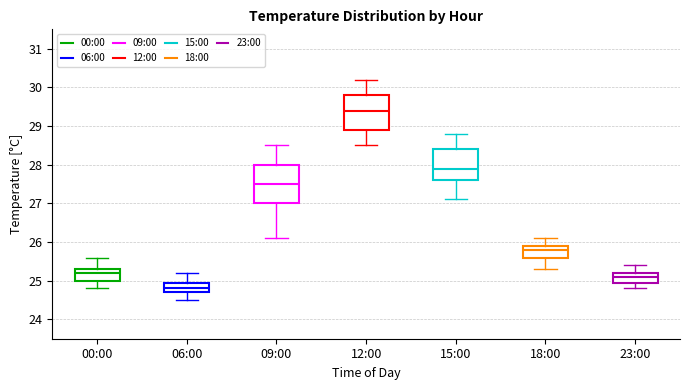

Reading left to right, transcribe this box plot: for each box, give where its median line is, the range the box spans, and where its two whiskers end, as read against the y-axis. The values are not printed on the chart, so give them approximately, as read against the axis.

00:00: median 25.2, box 25.0 to 25.3, whiskers 24.8 to 25.6
06:00: median 24.8, box 24.7 to 25.0, whiskers 24.5 to 25.2
09:00: median 27.5, box 27.0 to 28.0, whiskers 26.1 to 28.5
12:00: median 29.4, box 28.9 to 29.8, whiskers 28.5 to 30.2
15:00: median 27.9, box 27.6 to 28.4, whiskers 27.1 to 28.8
18:00: median 25.8, box 25.6 to 25.9, whiskers 25.3 to 26.1
23:00: median 25.1, box 25.0 to 25.2, whiskers 24.8 to 25.4